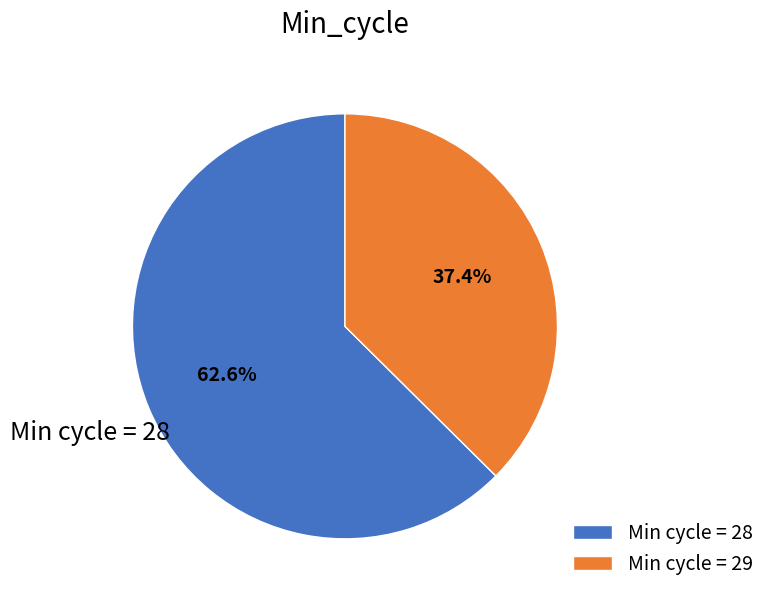

Does any single category account for the majority?

Yes